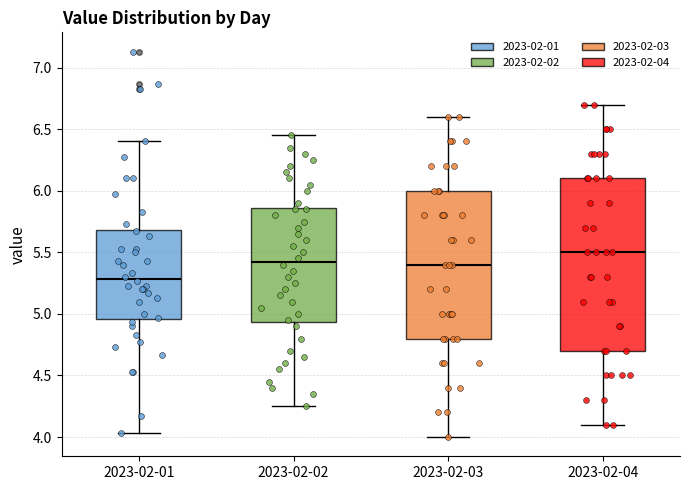

Which box's median line is the lowest?

2023-02-01